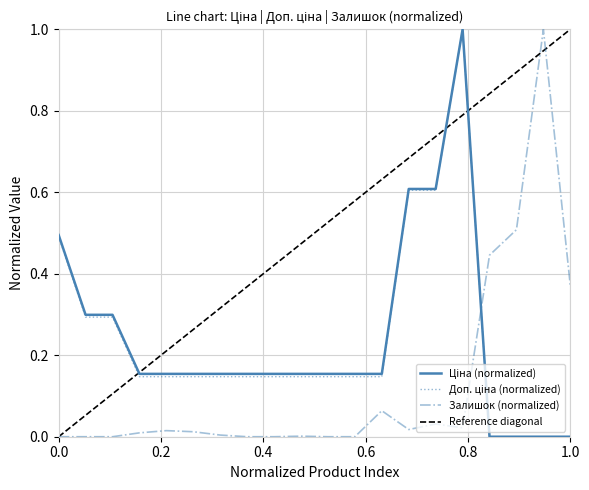

What is the highest value of the Залишок (normalized) series?

1.0